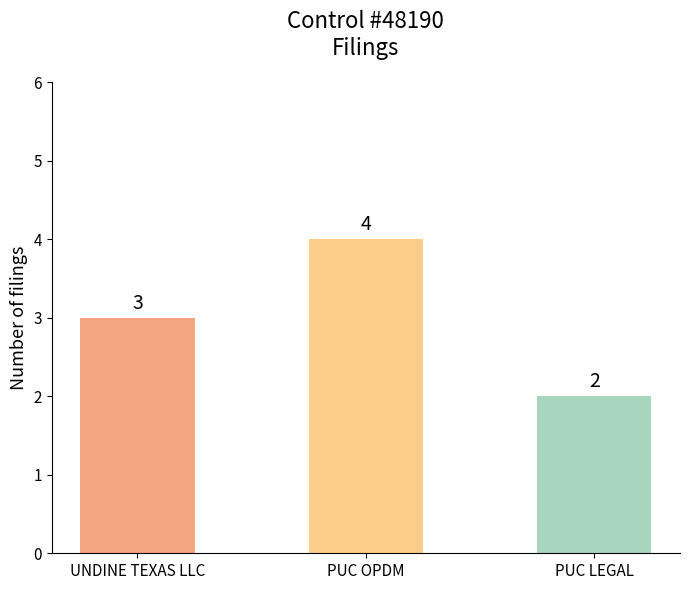

Rank the categories by value from highest to lowest.

PUC OPDM, UNDINE TEXAS LLC, PUC LEGAL